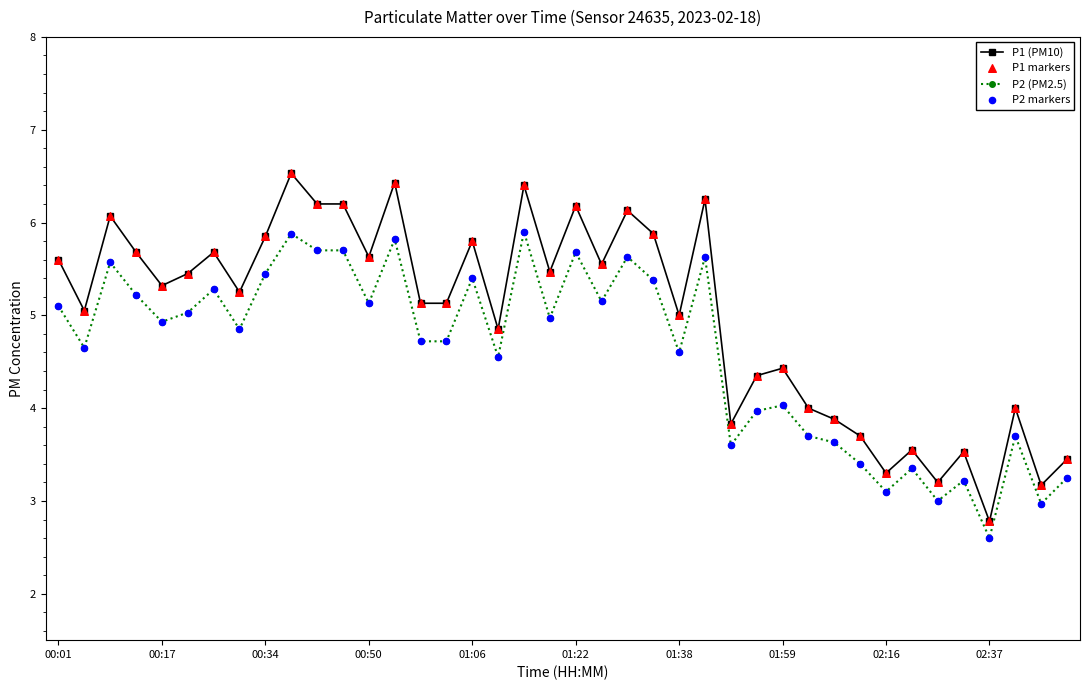

What is the value of the P1 (PM10) point at the 31st from the left?

3.9